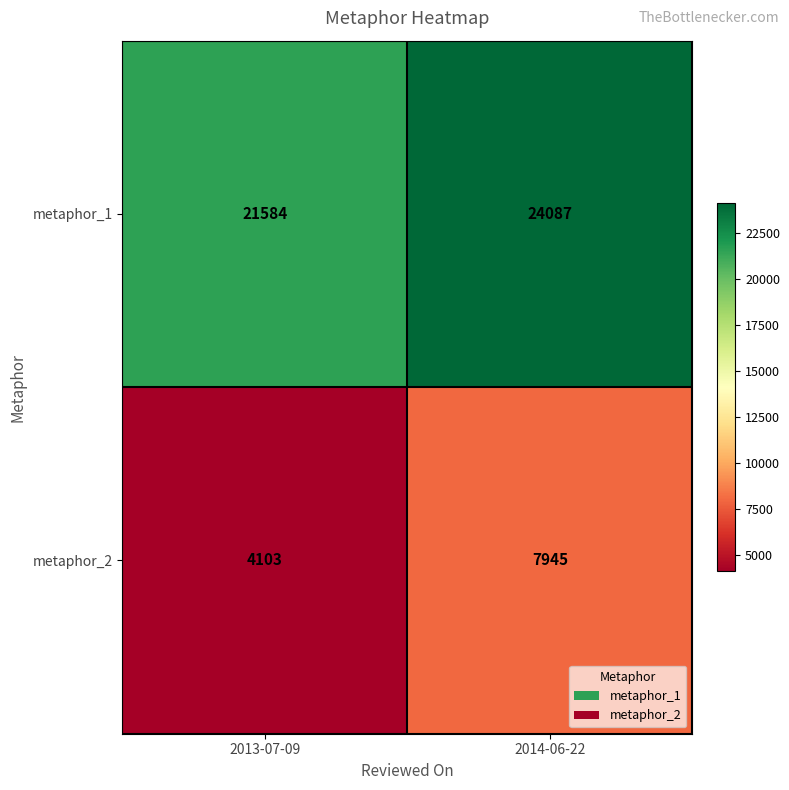

What is the approximate value of metaphor_1 at 2014-06-22, to the nearest 50?

24100